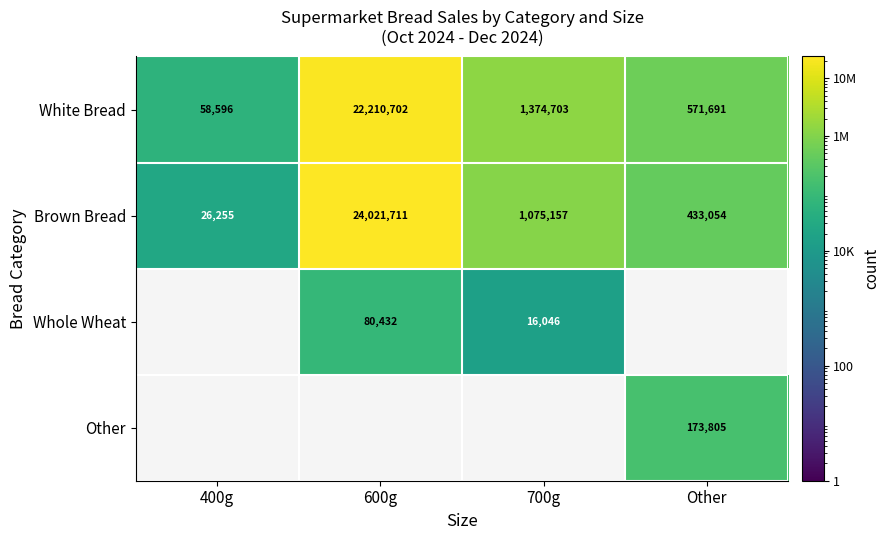

The White Bread series shows 85361 at 400g. True or false?

False